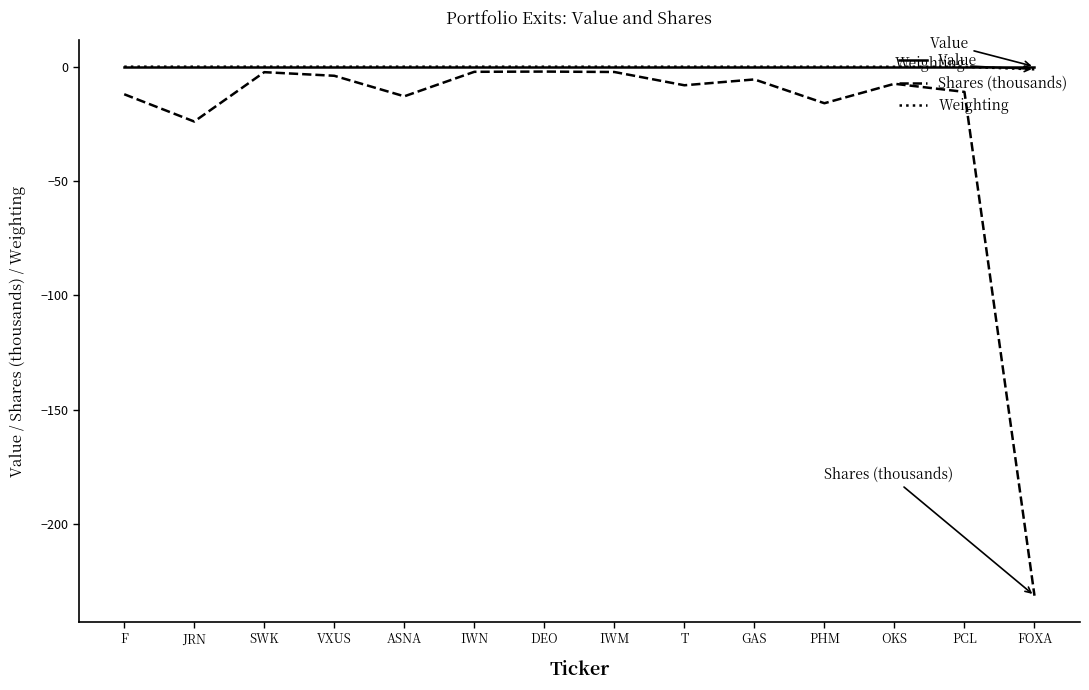

The value of Shares (thousands) at PCL is -11.1. True or false?

True